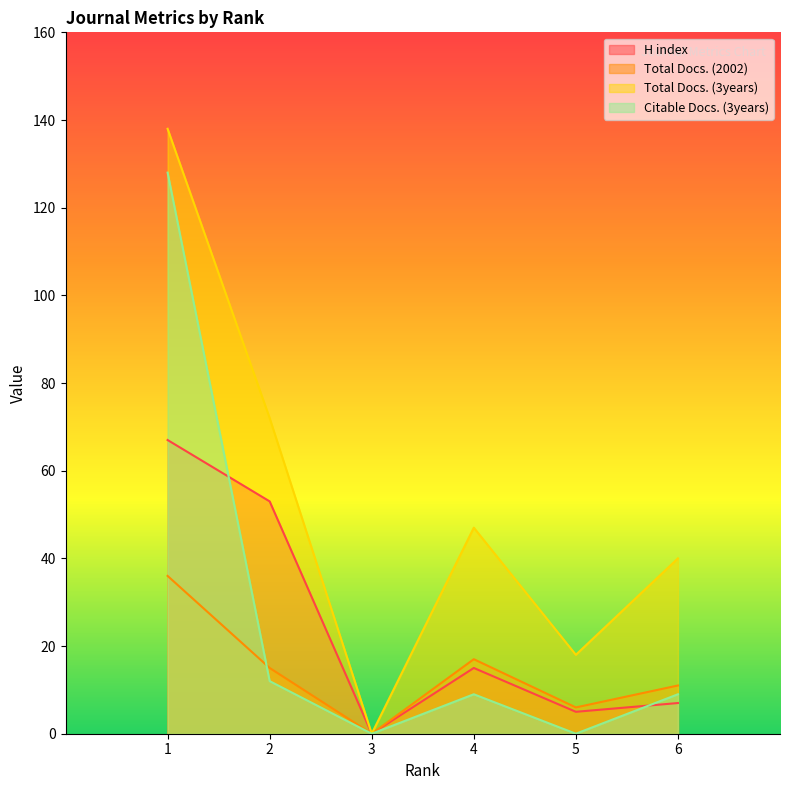

At 6, list the series in order from smallest to largest.

H index, Citable Docs. (3years), Total Docs. (2002), Total Docs. (3years)